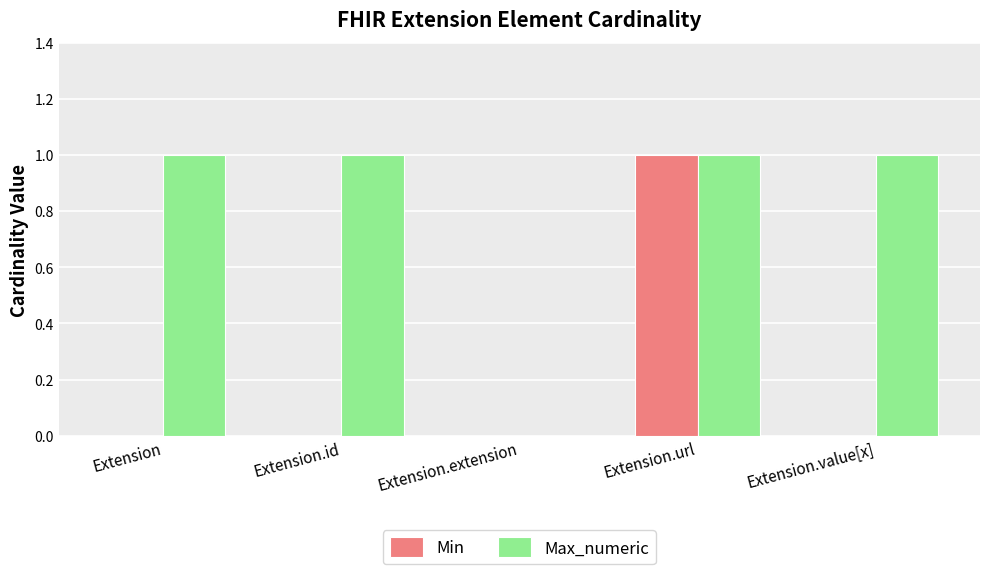

What is the average value of the Max_numeric series?

1